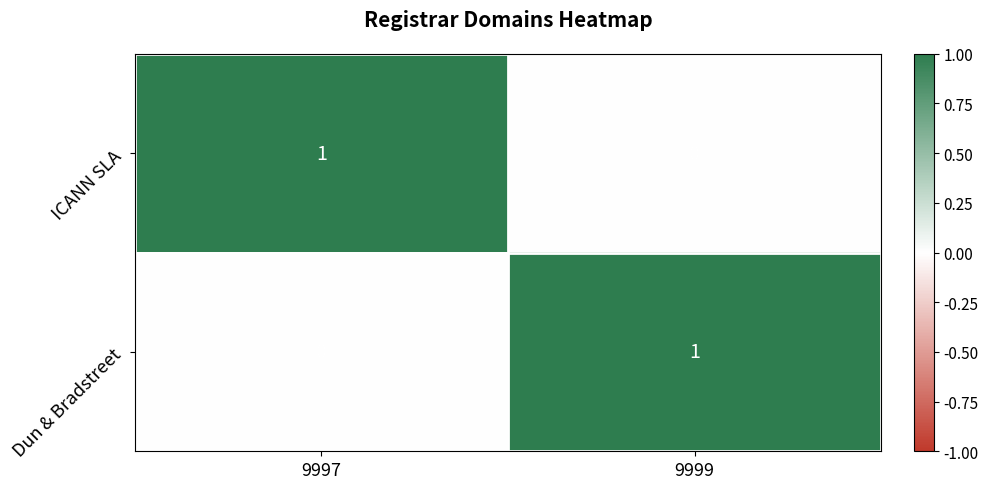

Reading right to left, list all the values displayed in this chart.

ICANN SLA: 0	1
Dun & Bradstreet: 1	0